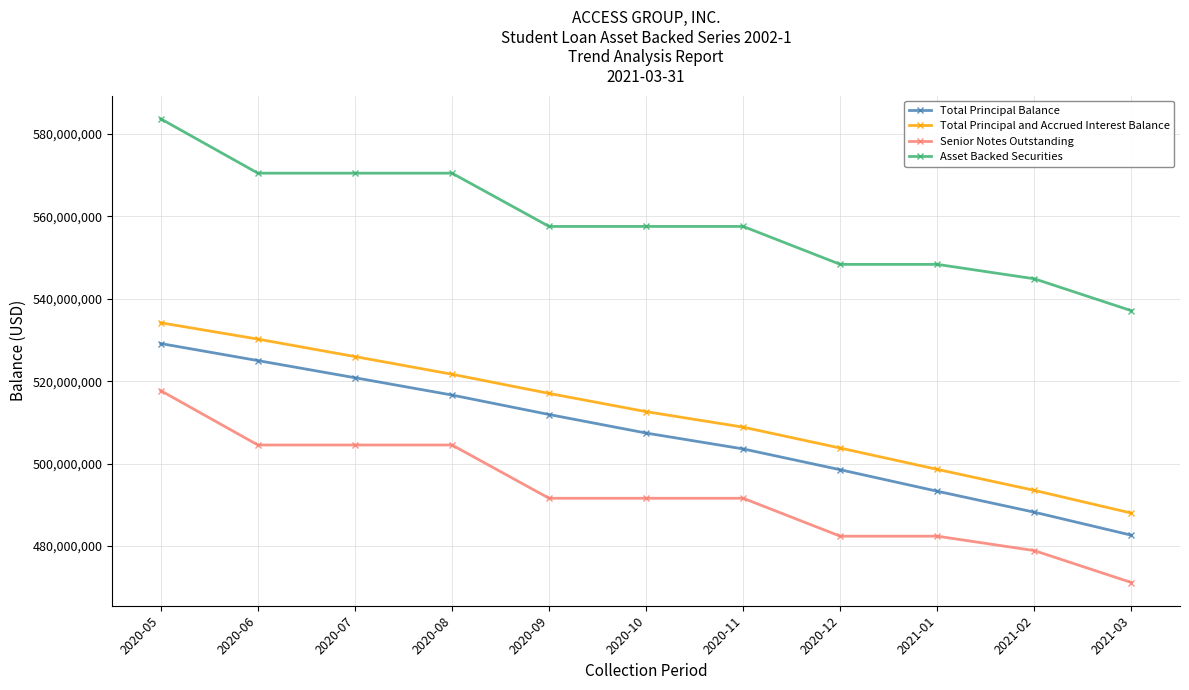

What is the sum of all Total Principal and Accrued Interest Balance values?

5634278324.6